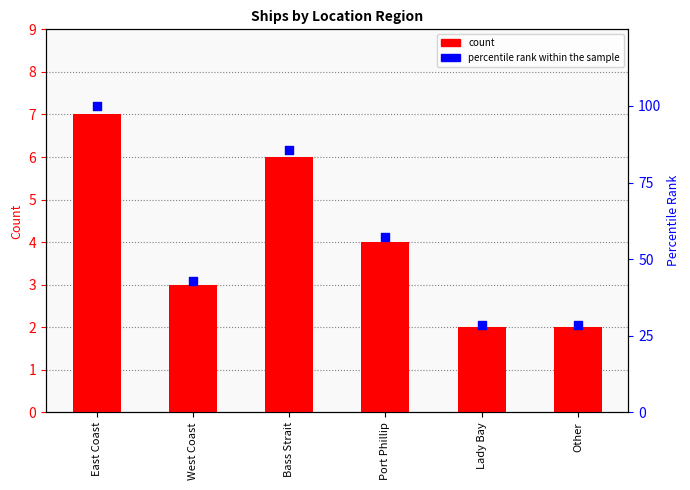

What is the total value across all series at Other?

30.6